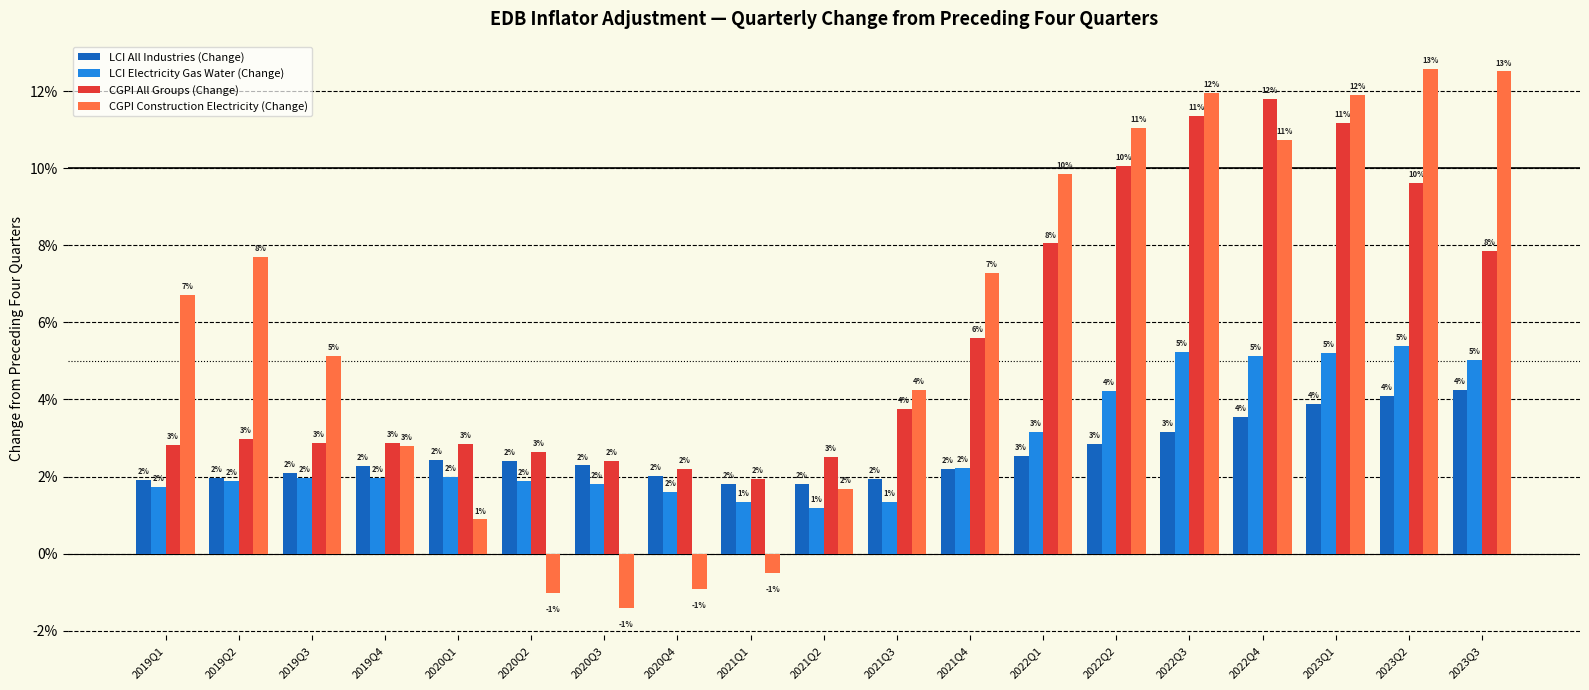

Does the chart contain stacked bars?

No